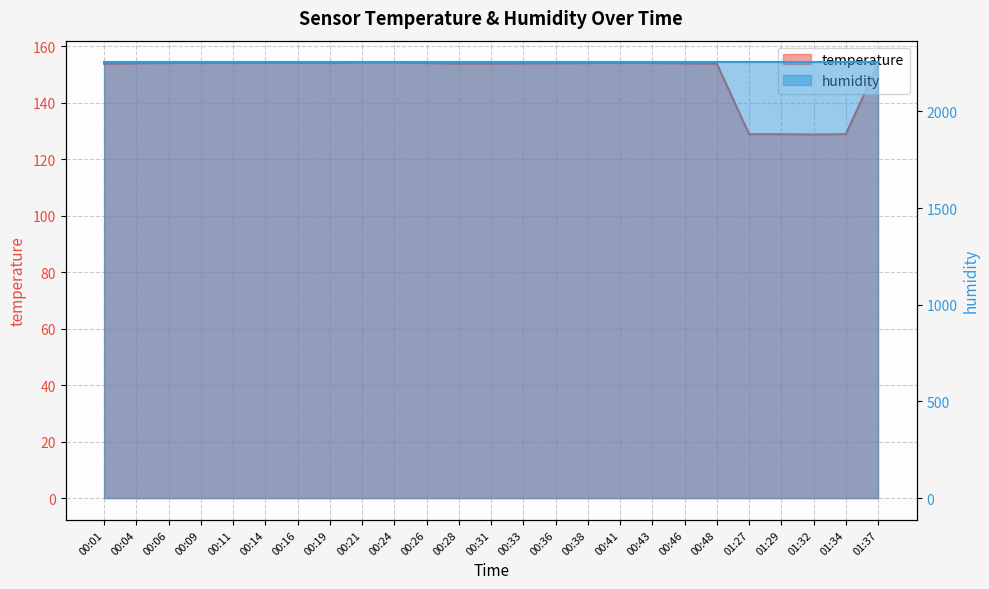

Rank the categories by value from highest to lowest.

00:21, 00:24, 00:14, 00:16, 00:06, 00:09, 00:11, 00:19, 00:26, 00:38, 00:41, 00:43, 00:04, 00:33, 00:36, 00:46, 00:28, 00:31, 00:48, 00:01, 01:37, 01:27, 01:29, 01:34, 01:32